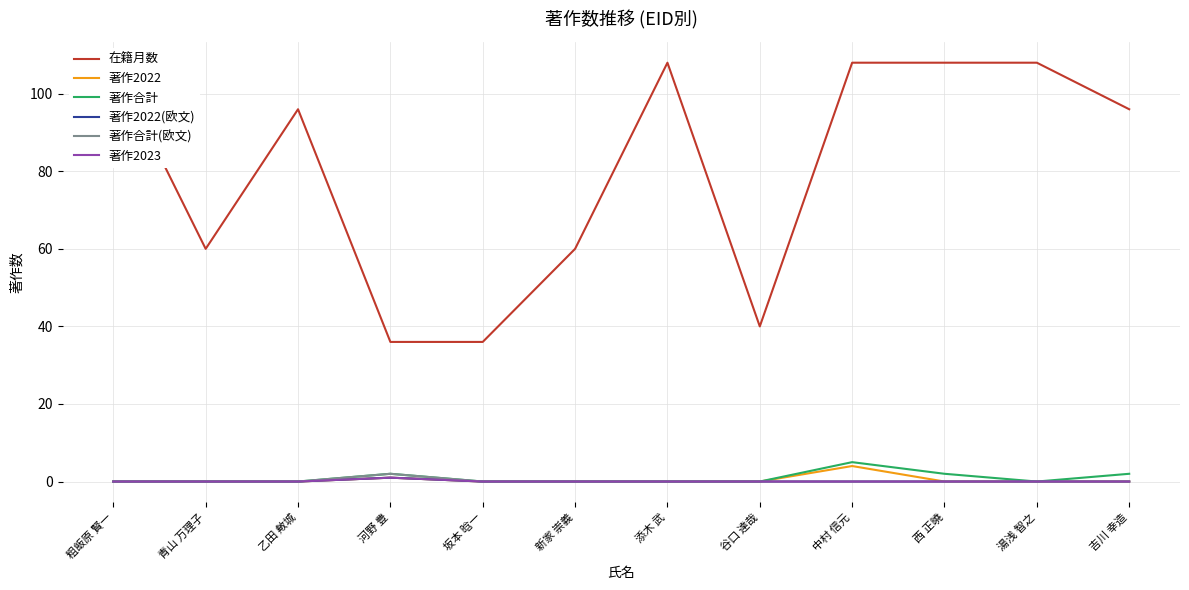

What is the sum of all 在籍月数 values?

964